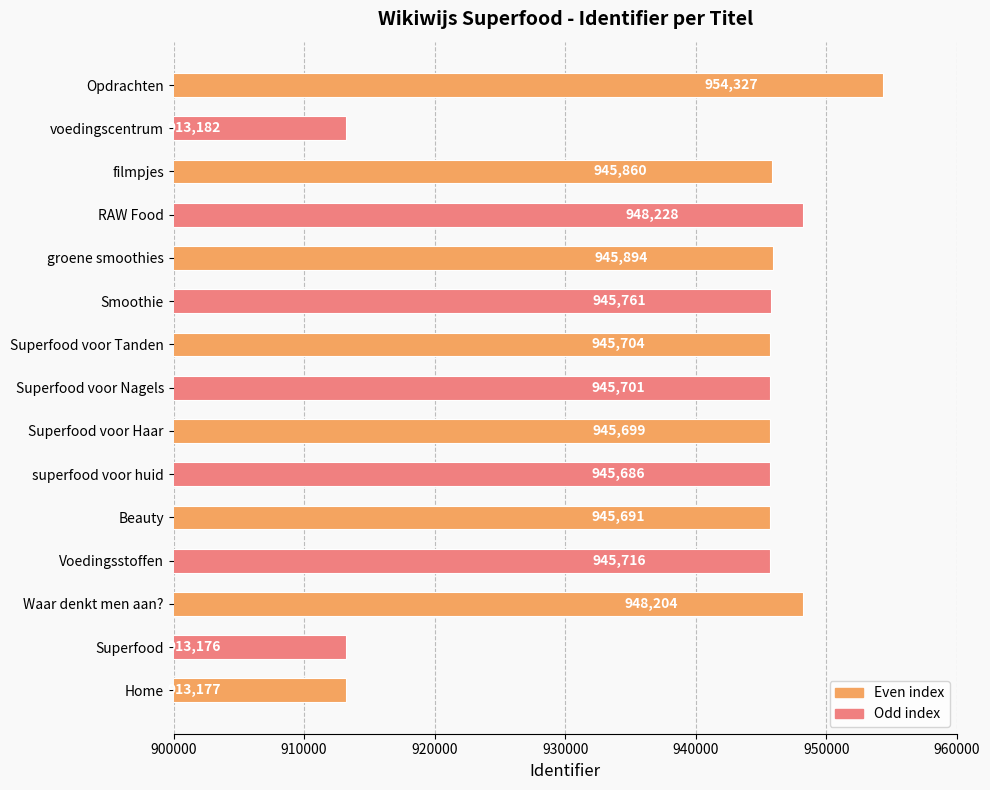

Rank the categories by value from highest to lowest.

Opdrachten, RAW Food, Waar denkt men aan?, groene smoothies, filmpjes, Smoothie, Voedingsstoffen, Superfood voor Tanden, Superfood voor Nagels, Superfood voor Haar, Beauty, superfood voor huid, voedingscentrum, Home, Superfood